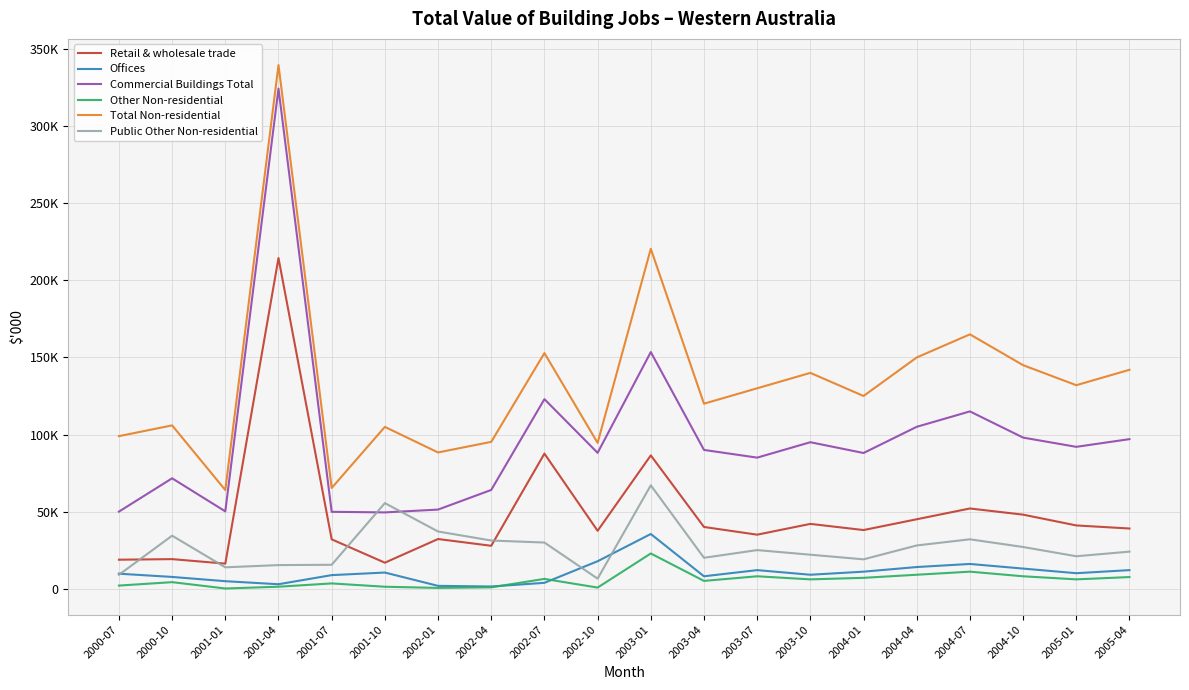

Where is the first local minimum for Commercial Buildings Total?

2001-01